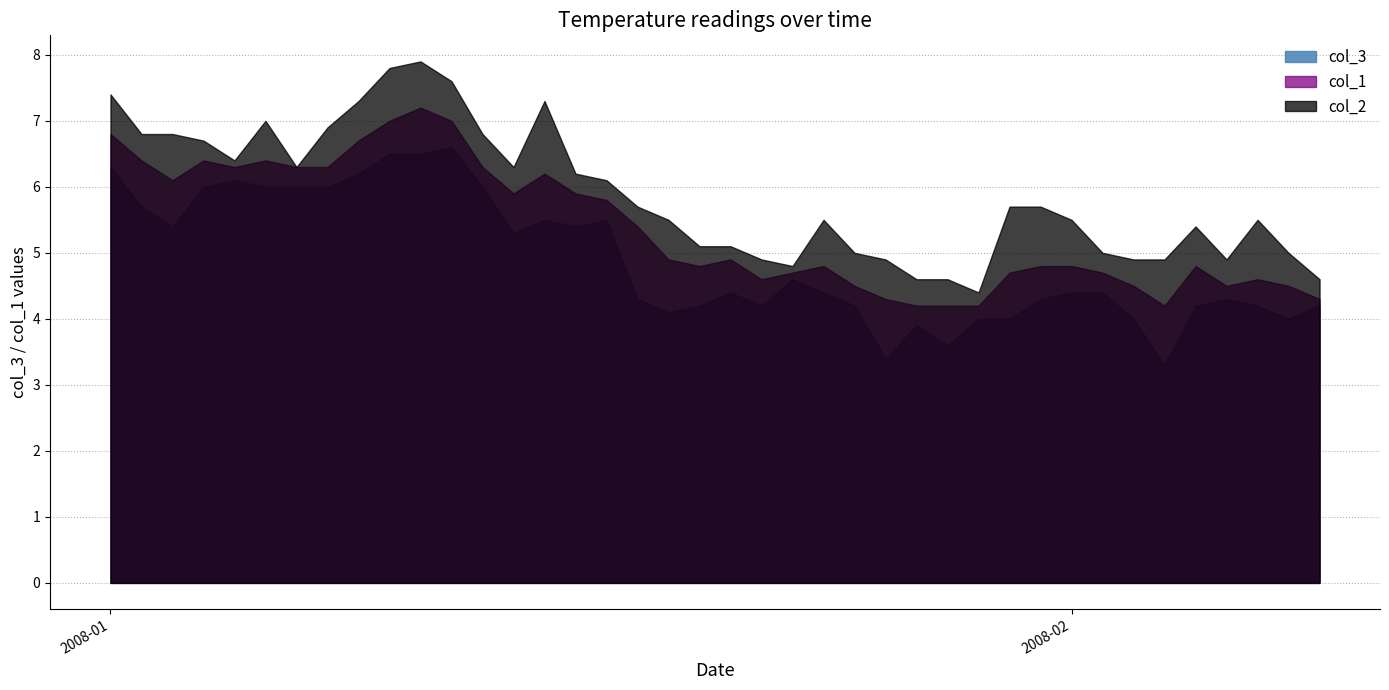

What is the approximate value of col_2 at 2008/01/16?

6.2